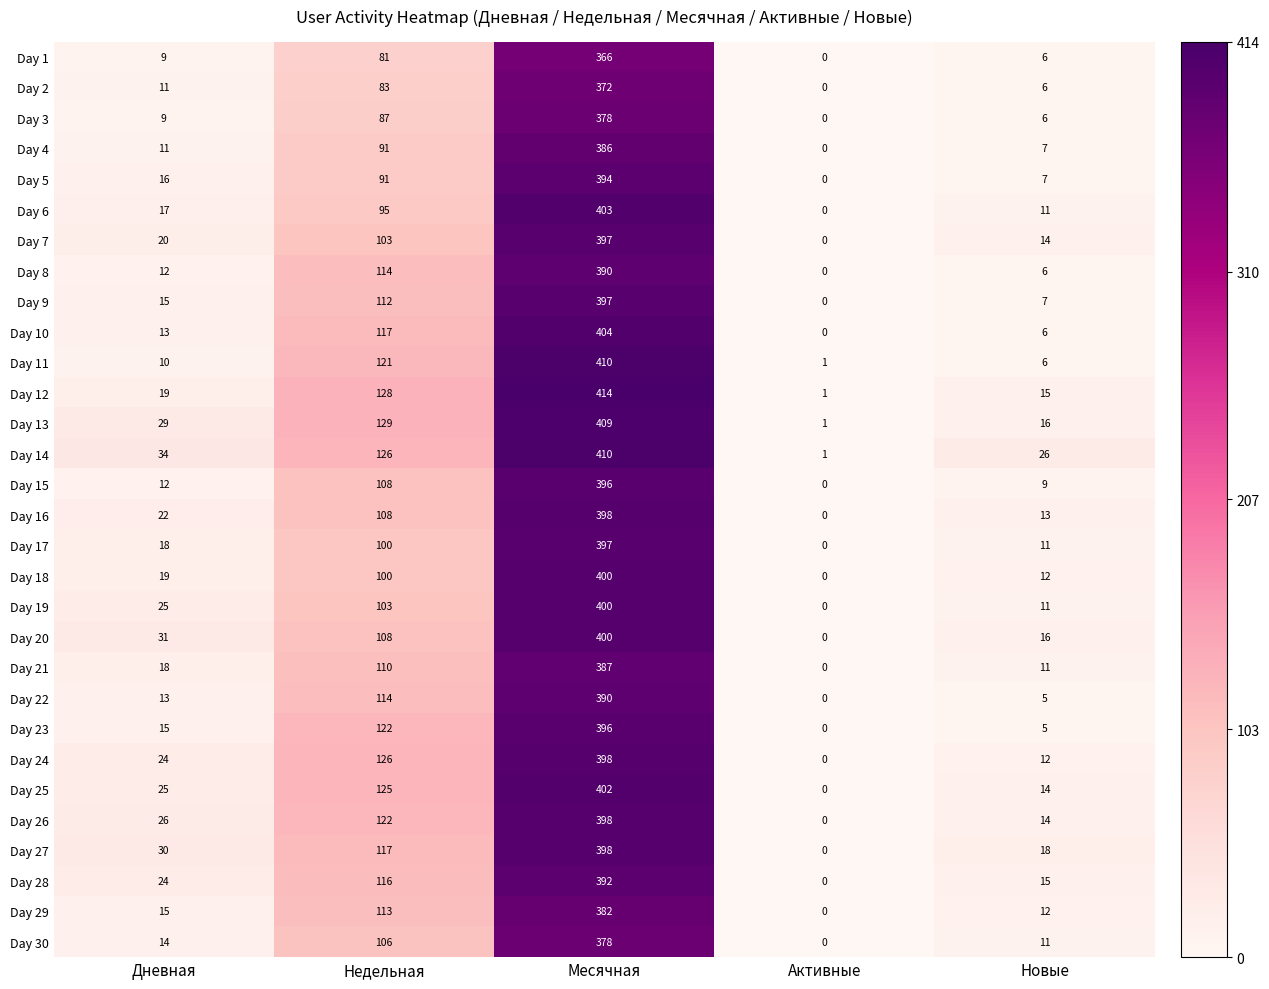

At how many categories does at least one series exceed 395?

1